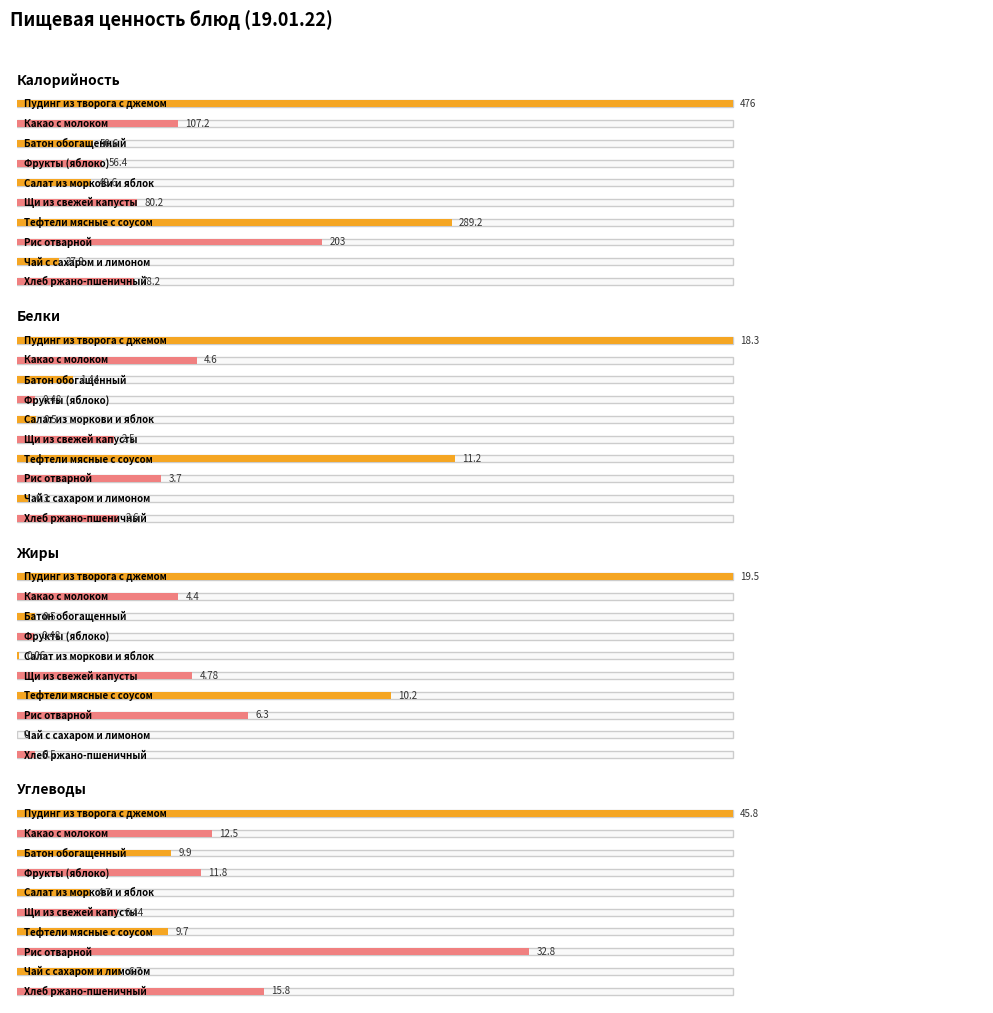

What is the sum of the Белки values at Пудинг из творога с джемом and Щи из свежей капусты?

20.8